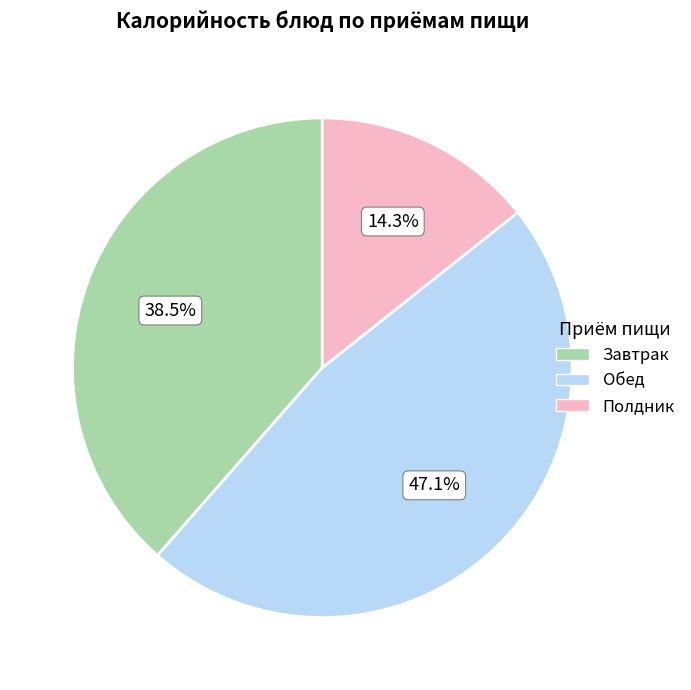

Which has a higher value, Обед or Полдник?

Обед